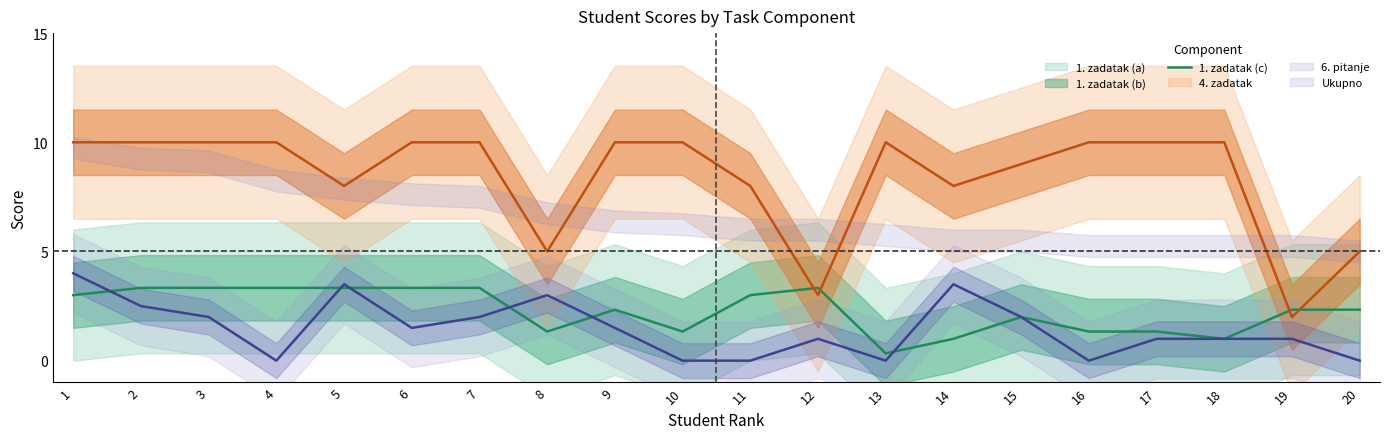

Between 2 and 7, which is larger?

2